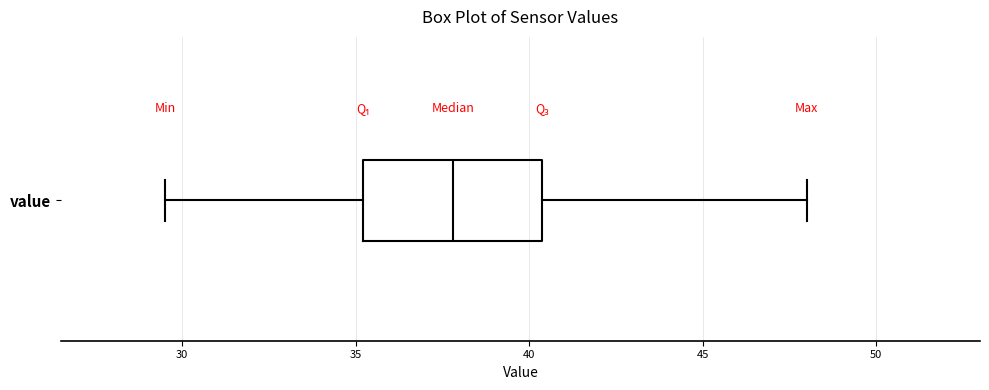

Transcribe this box plot: give where the median line is, the range the box spans, and where the two whiskers end, as read against the x-axis. The values are not printed on the chart, so give them approximately, as read against the axis.

median 38.0, box 35.0 to 40.5, whiskers 29.5 to 48.0